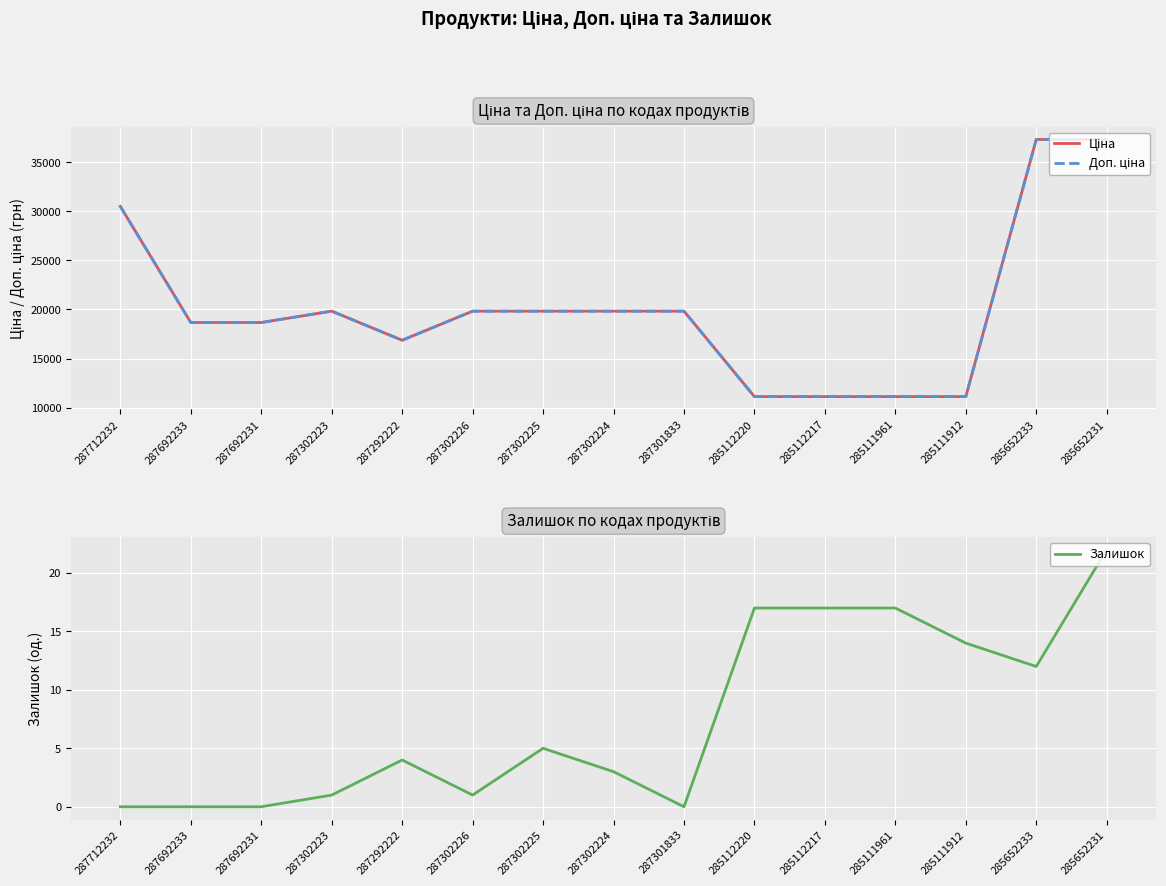

Which category has the highest value in the Залишок series?

285652231